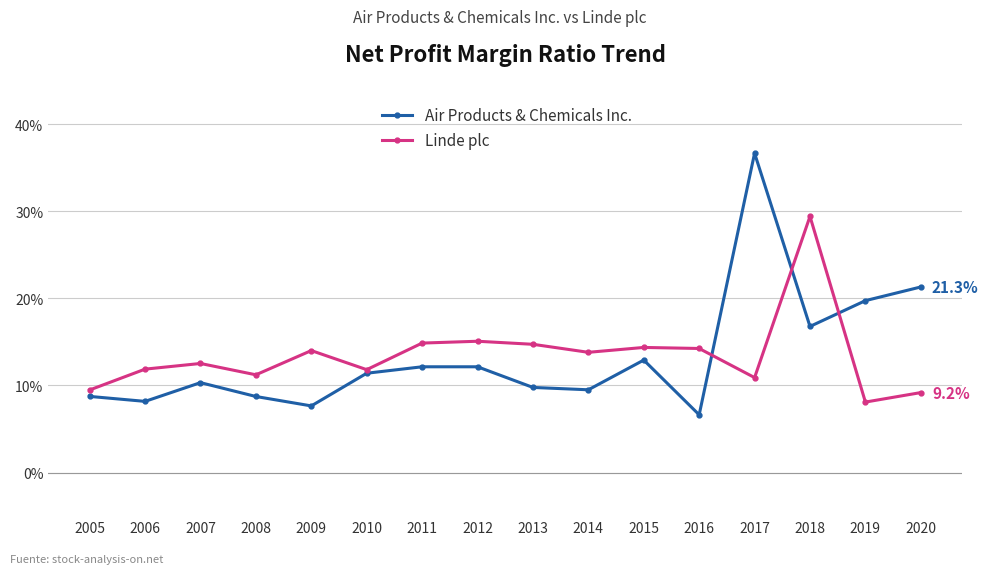

At which label is Linde plc closest to 0?

2019